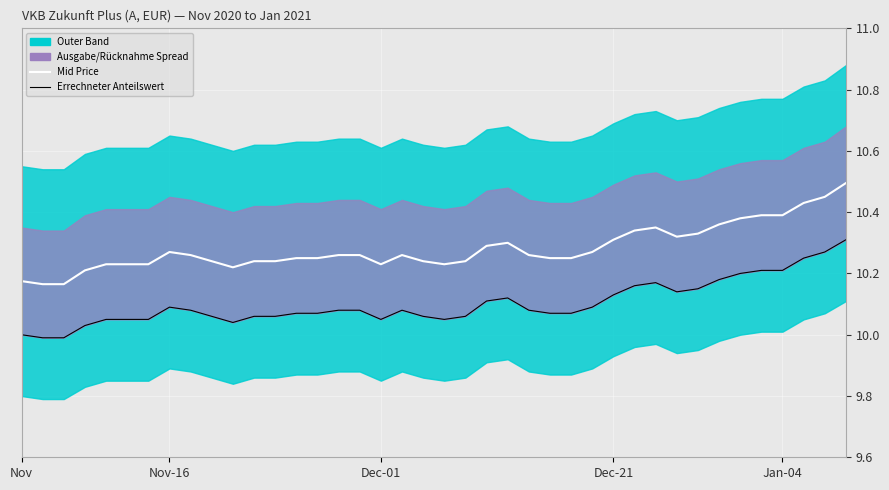

Rank the series by their average value, from lowest to highest.

Errechneter Anteilswert, Mid Price